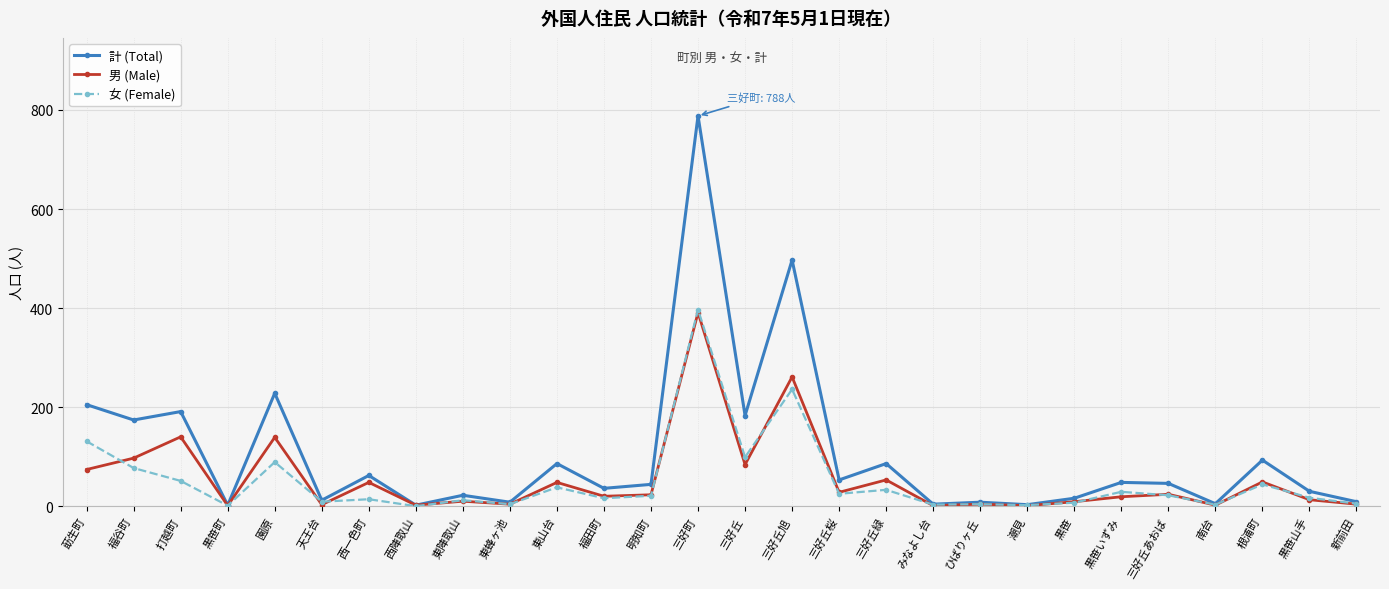

How many series are shown in this chart?

3